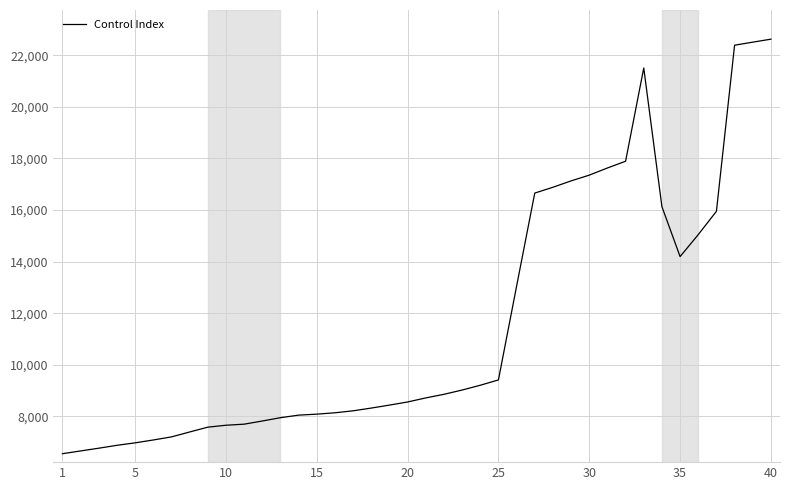

What is the difference between the maximum and minimum values?

16071.3